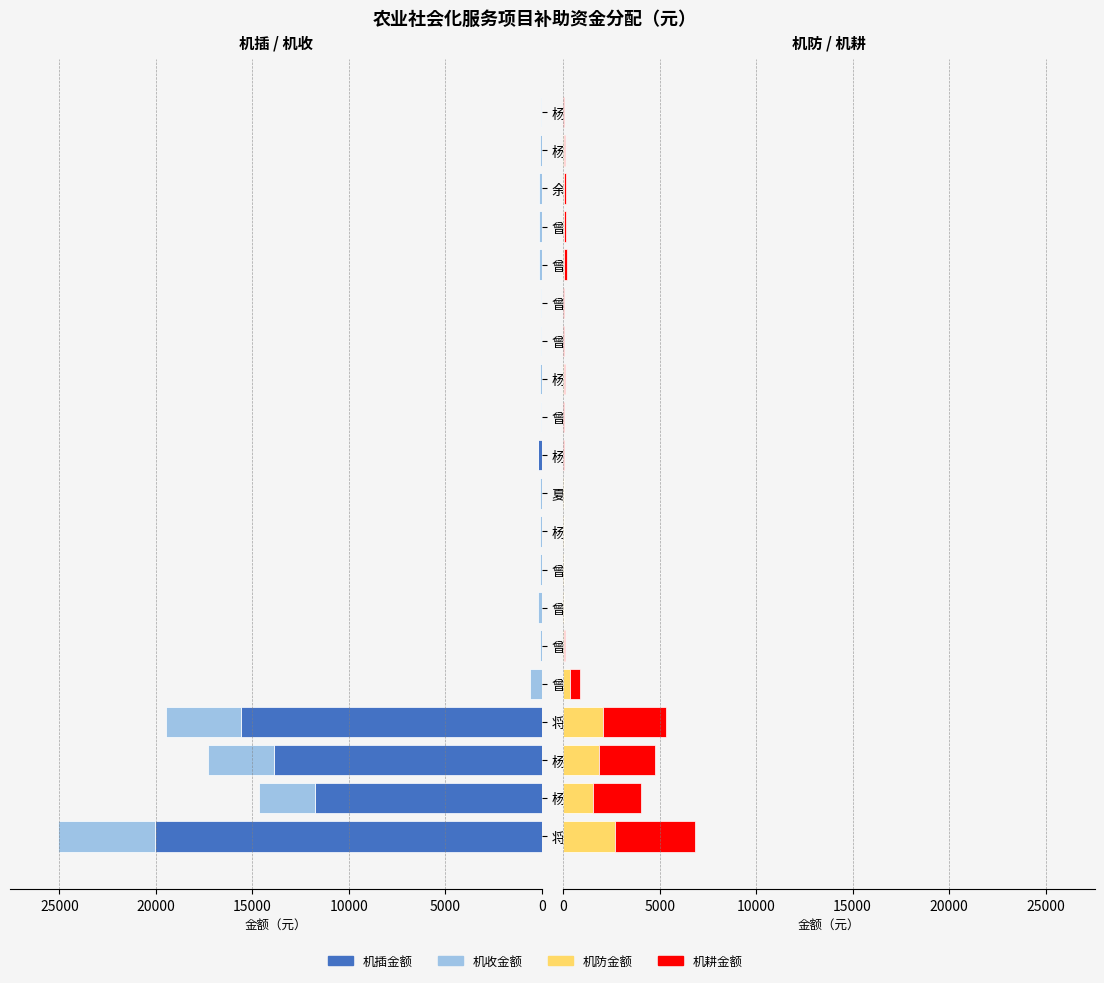

How many series are shown in this chart?

4